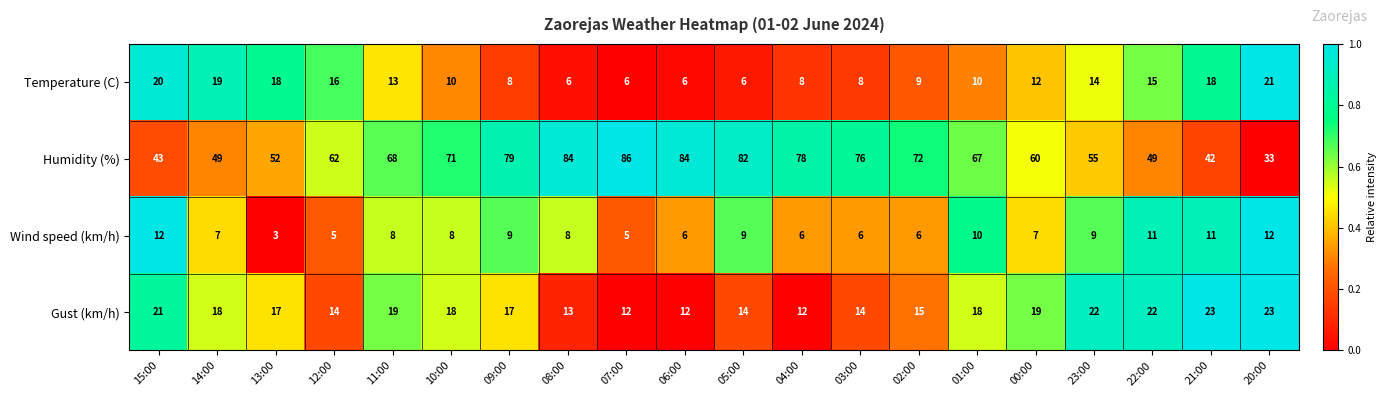

Rank the series by their maximum value, from highest to lowest.

Humidity (%), Gust (km/h), Temperature (C), Wind speed (km/h)